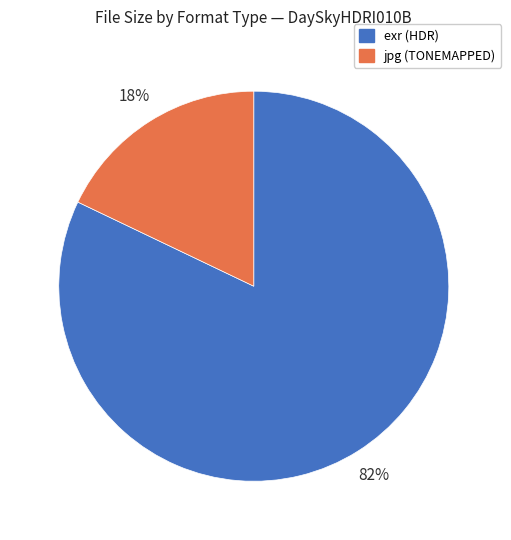

Count the number of slices in the pie.

2